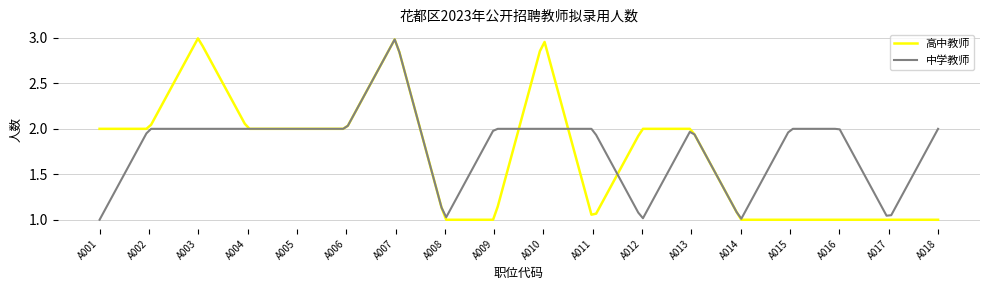

Which series has the largest range (max minus min)?

高中教师